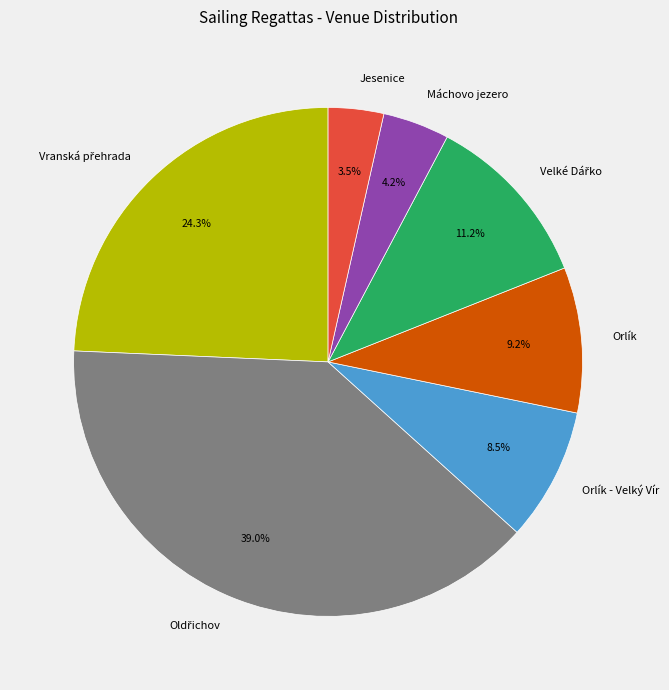

Which slice is the smallest?

Jesenice